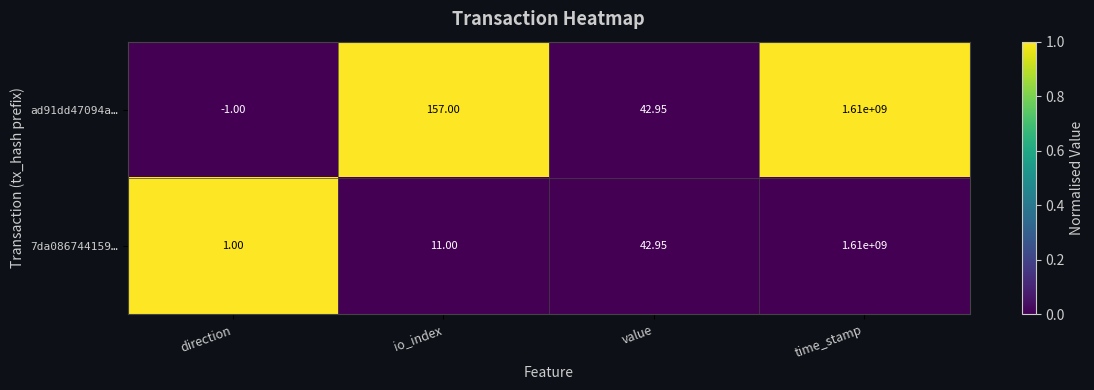

How many categories are shown in the chart?

4